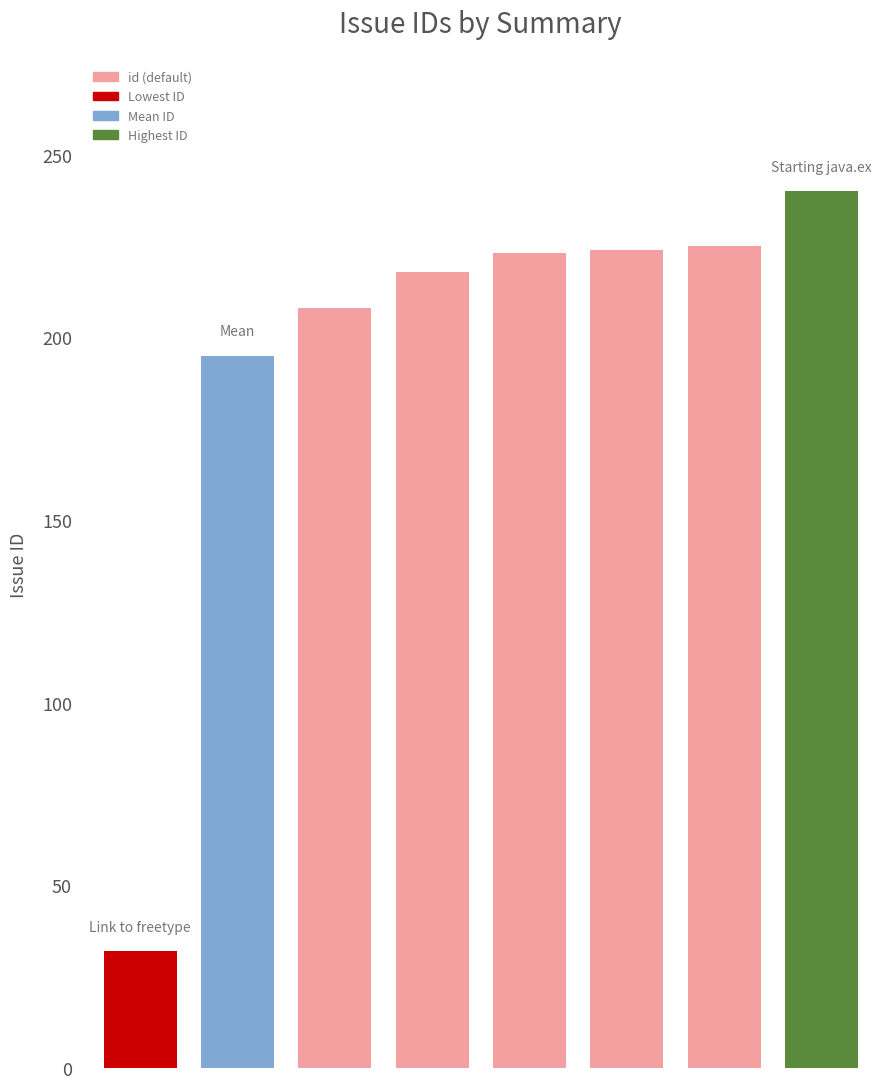

What is the difference between the second highest and minimum values?

193